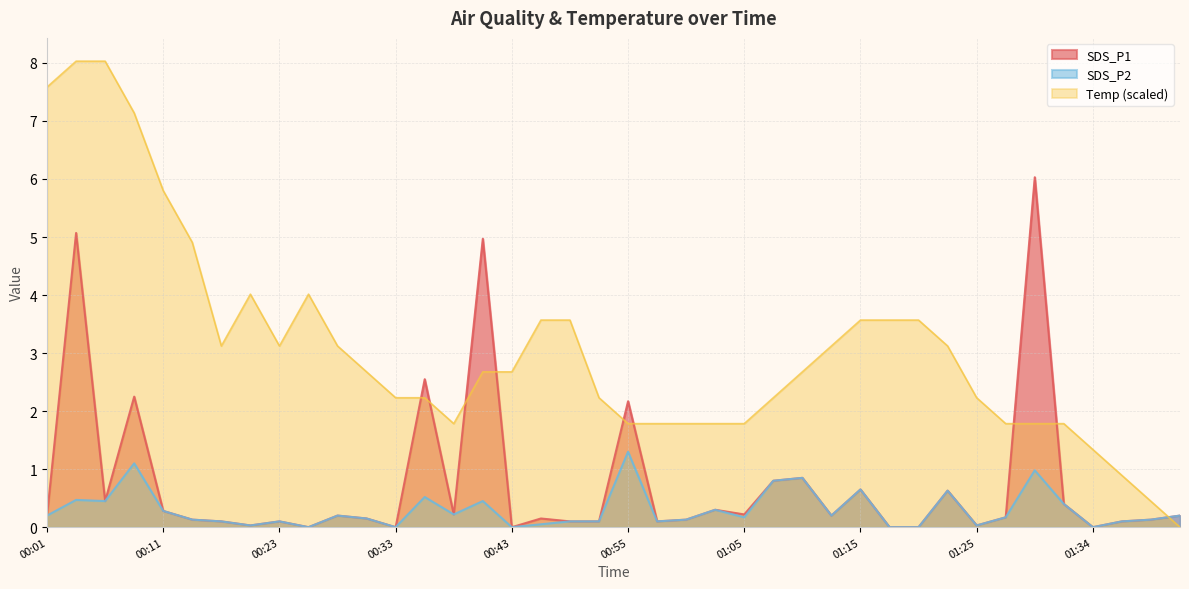

Reading left to right, list all the values displayed in this chart.

SDS_P1: 00:01=0.2	00:03=5.1	00:06=0.5	00:08=2.2	00:11=0.3	00:13=0.1	00:18=0.1	00:21=0.0	00:23=0.1	00:26=0.0	00:28=0.2	00:31=0.1	00:33=0.0	00:35=2.5	00:38=0.2	00:40=5.0	00:43=0.0	00:45=0.1	00:48=0.1	00:53=0.1	00:55=2.2	00:58=0.1	01:00=0.1	01:03=0.3	01:05=0.2	01:08=0.8	01:10=0.8	01:13=0.2	01:15=0.7	01:17=0.0	01:20=0.0	01:22=0.6	01:25=0.0	01:27=0.2	01:30=6.0	01:32=0.4	01:34=0.0	01:37=0.1	01:39=0.1	01:42=0.2
SDS_P2: 00:01=0.2	00:03=0.5	00:06=0.5	00:08=1.1	00:11=0.3	00:13=0.1	00:18=0.1	00:21=0.0	00:23=0.1	00:26=0.0	00:28=0.2	00:31=0.1	00:33=0.0	00:35=0.5	00:38=0.2	00:40=0.5	00:43=0.0	00:45=0.1	00:48=0.1	00:53=0.1	00:55=1.3	00:58=0.1	01:00=0.1	01:03=0.3	01:05=0.2	01:08=0.8	01:10=0.8	01:13=0.2	01:15=0.7	01:17=0.0	01:20=0.0	01:22=0.6	01:25=0.0	01:27=0.2	01:30=1.0	01:32=0.4	01:34=0.0	01:37=0.1	01:39=0.1	01:42=0.2
Temp: 00:01=7.6	00:03=8.0	00:06=8.0	00:08=7.1	00:11=5.8	00:13=4.9	00:18=3.1	00:21=4.0	00:23=3.1	00:26=4.0	00:28=3.1	00:31=2.7	00:33=2.2	00:35=2.2	00:38=1.8	00:40=2.7	00:43=2.7	00:45=3.6	00:48=3.6	00:53=2.2	00:55=1.8	00:58=1.8	01:00=1.8	01:03=1.8	01:05=1.8	01:08=2.2	01:10=2.7	01:13=3.1	01:15=3.6	01:17=3.6	01:20=3.6	01:22=3.1	01:25=2.2	01:27=1.8	01:30=1.8	01:32=1.8	01:34=1.3	01:37=0.9	01:39=0.4	01:42=0.0